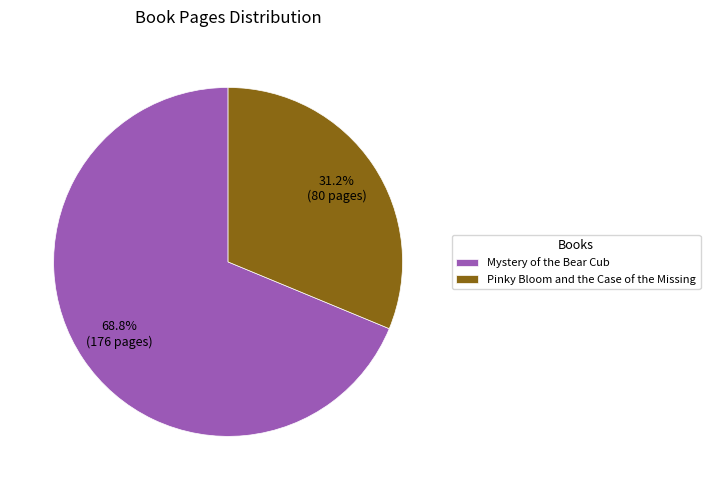

To the nearest percent, what is the combined percentage of Pinky Bloom and the Case of the Missing and Mystery of the Bear Cub?

100%